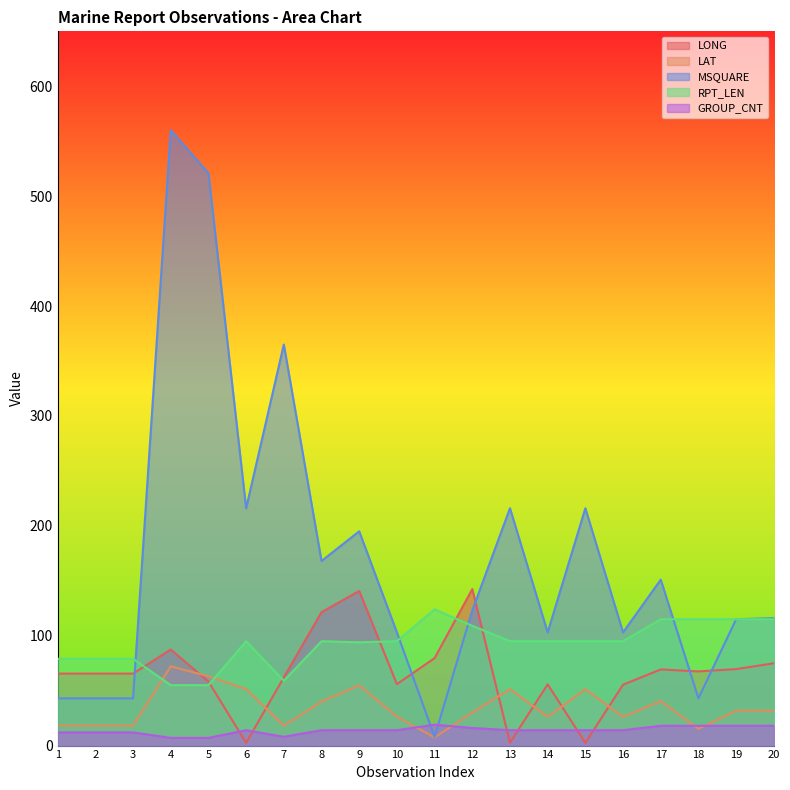

True or false: MSQUARE and RPT_LEN intersect in this chart.

True